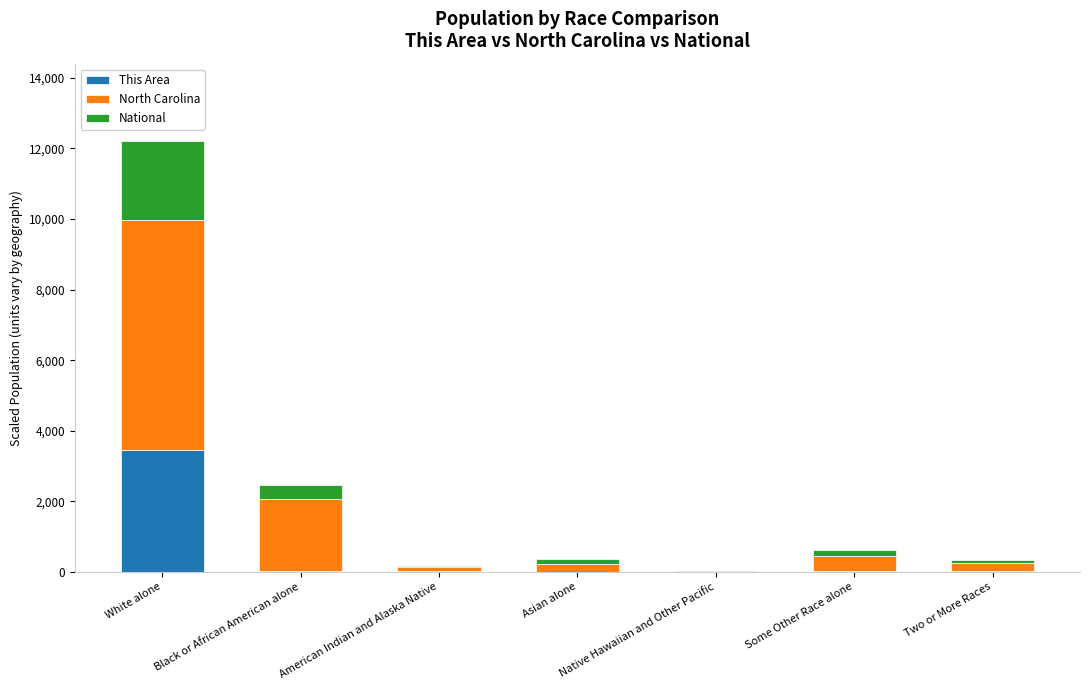

At which category is the sum across all series the highest?

White alone